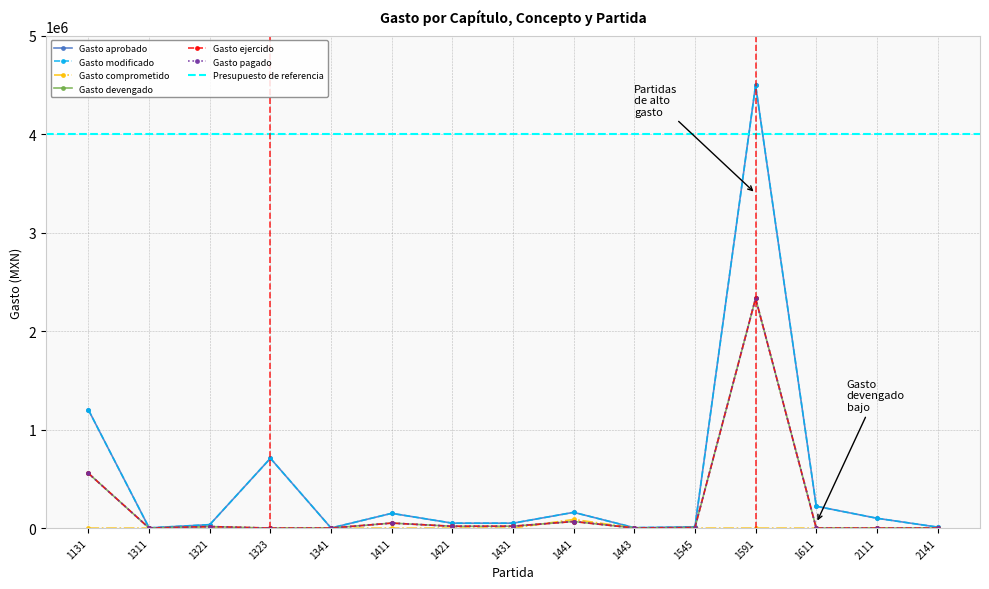

The value of Gasto devengado at 1323 is 936199.5. True or false?

False